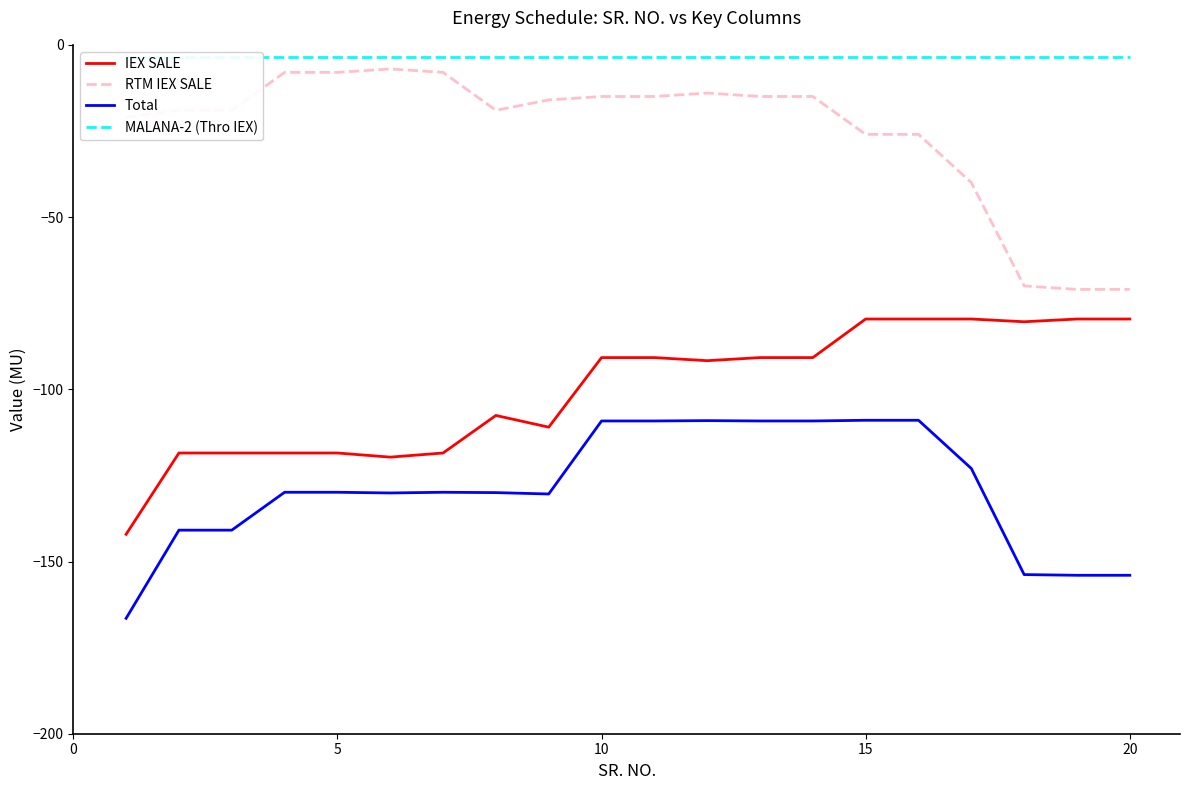

The value of RTM IEX SALE at 15 is -43.3. True or false?

False